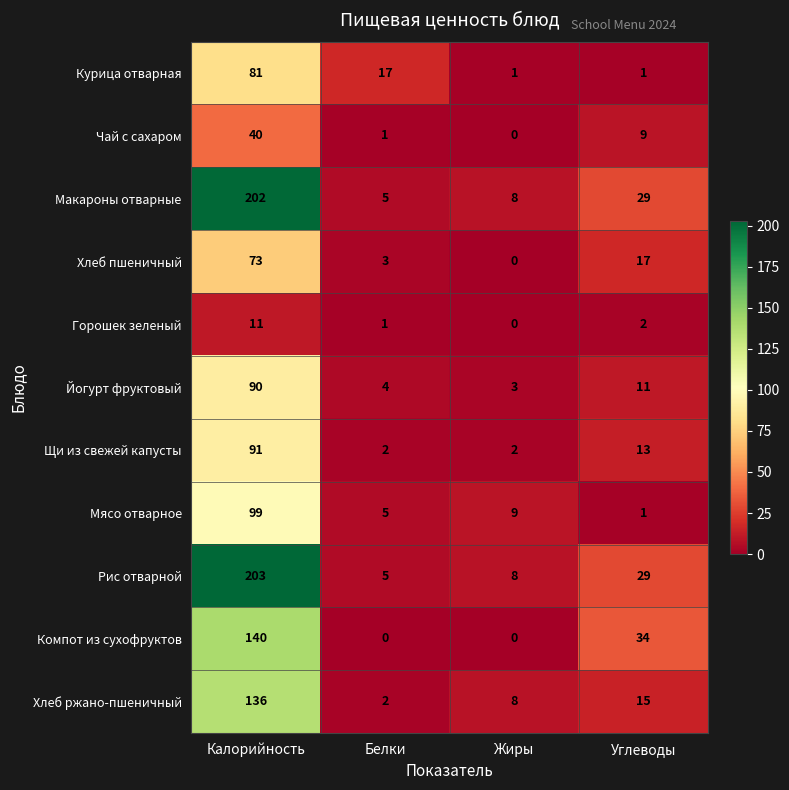

What is the total value across all series at Жиры?

39